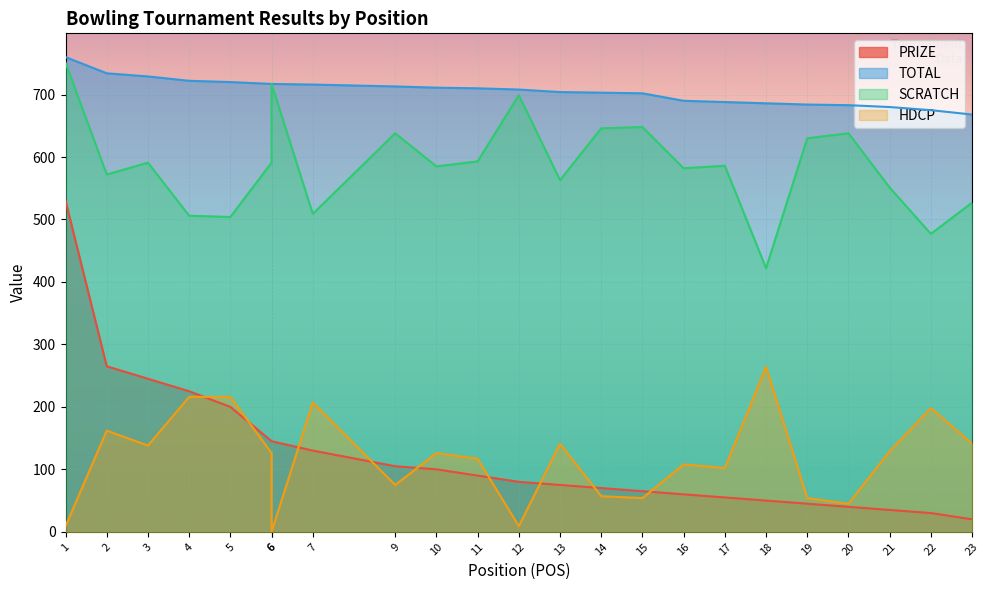

At which label does HDCP reach its minimum?

6